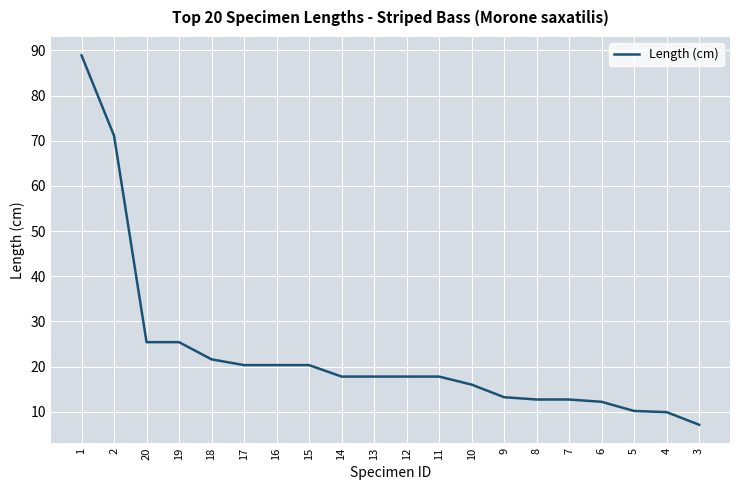

What is the difference between the values at 15 and 13?

2.5